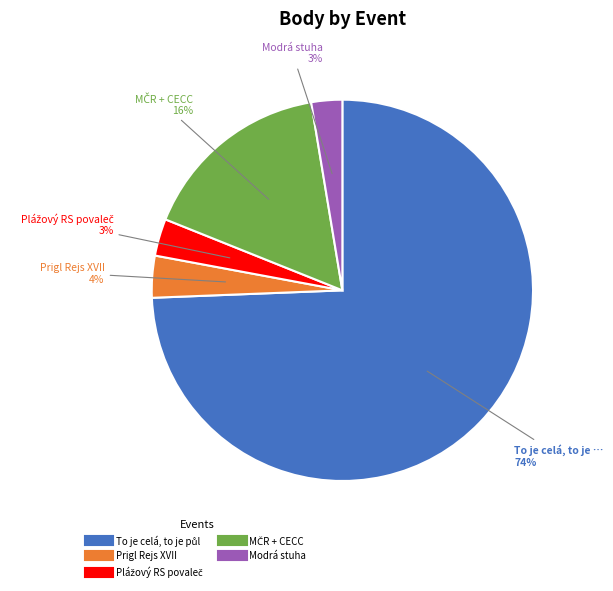

True or false: Prigl Rejs XVII accounts for 4% of the total.

True